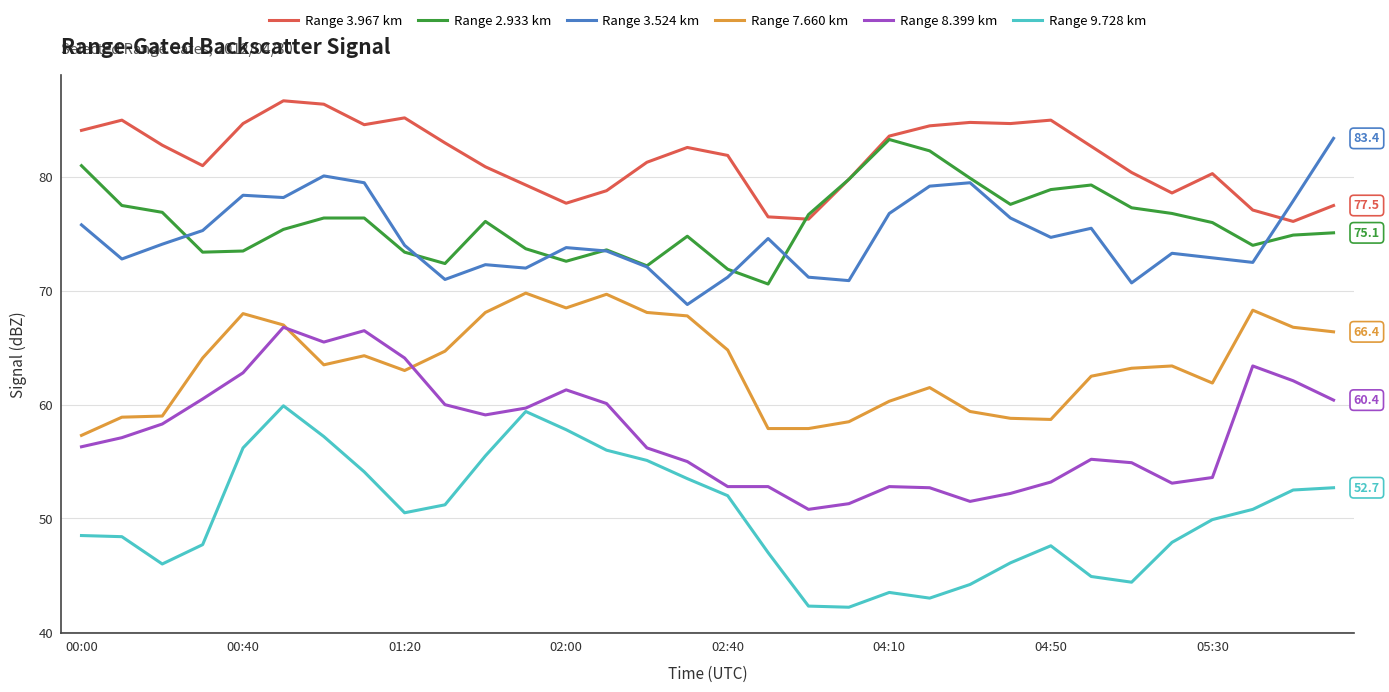

Which series has the largest total across all categories?

Range 3.967 km